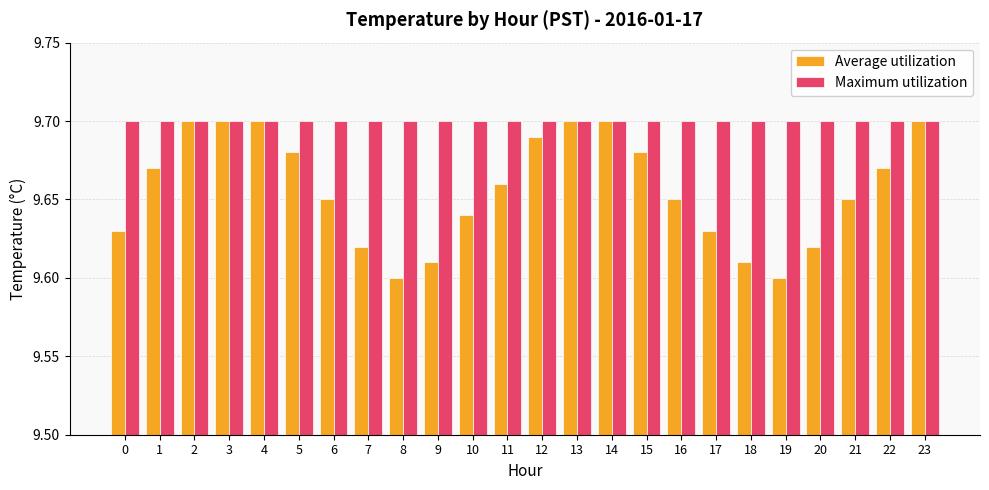

How many categories are shown in the chart?

24